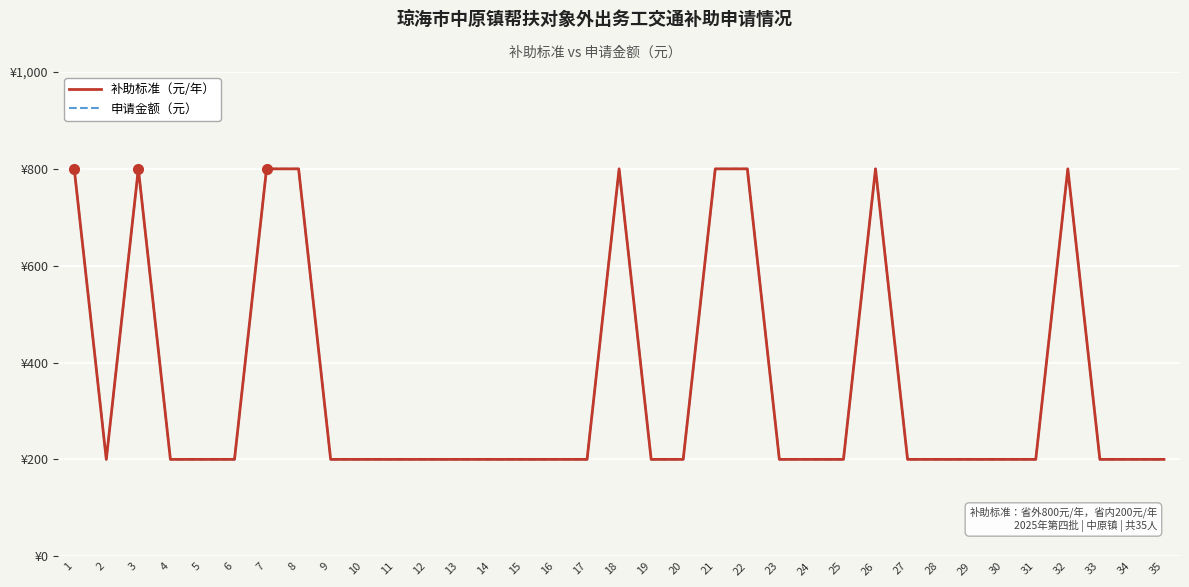

Rank the series at 1 from highest to lowest value.

补助标准（元/年）, 申请金额（元）